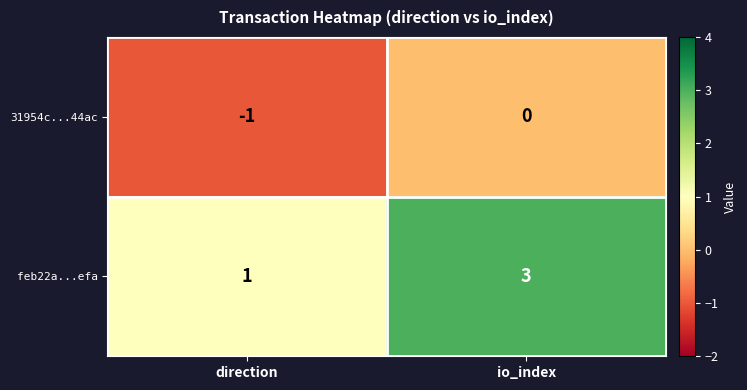

What is the greatest value displayed?

3